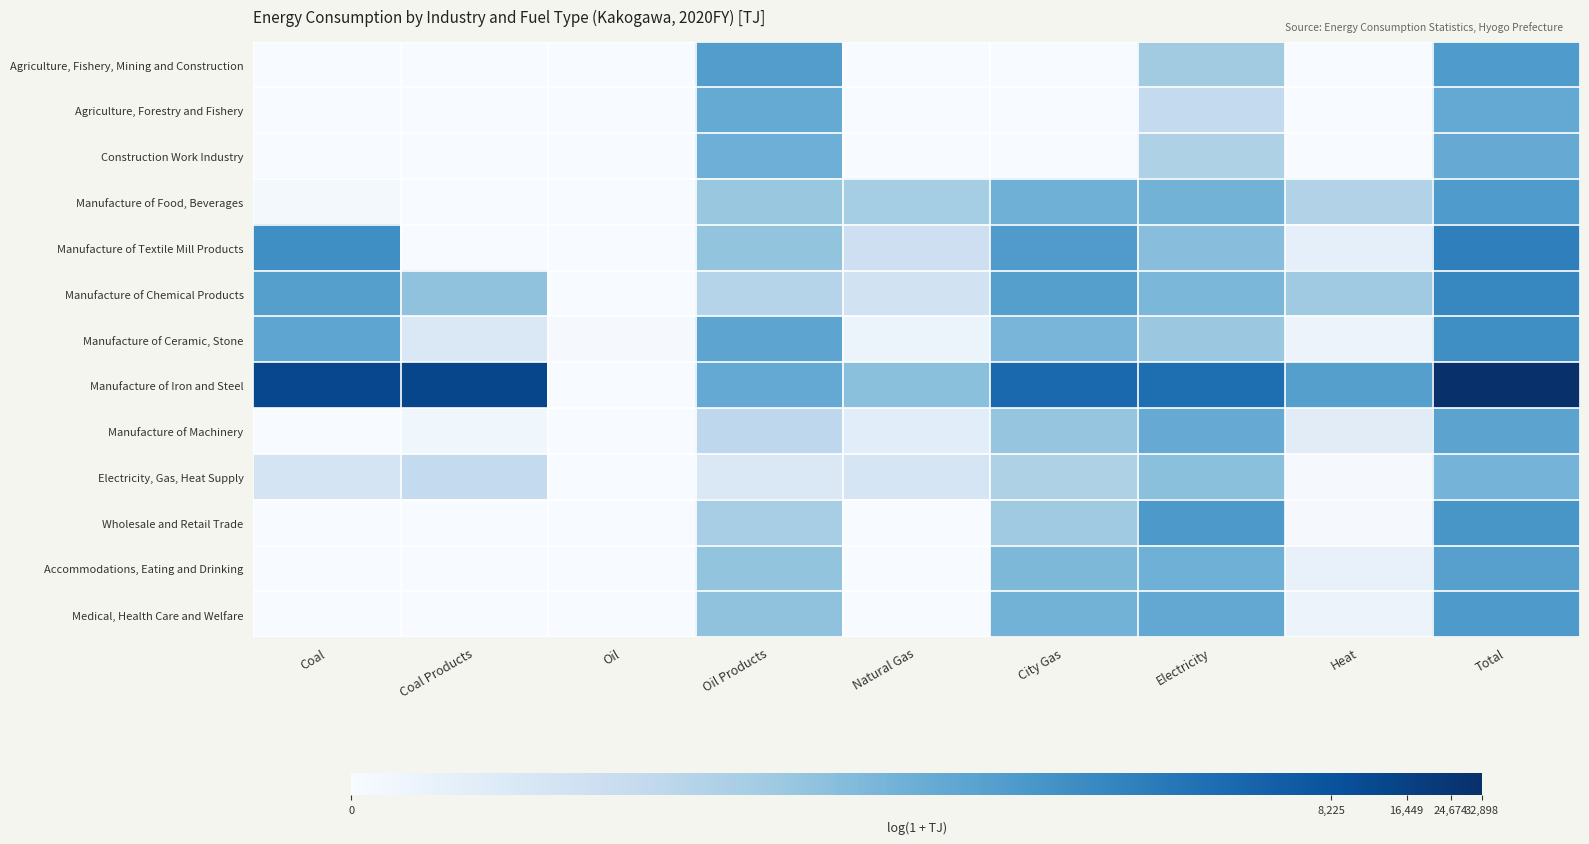

At Oil, list the series in order from smallest to largest.

Agriculture, Fishery, Mining and Construction, Agriculture, Forestry and Fishery, Construction Work Industry, Manufacture of Food, Beverages, Manufacture of Textile Mill Products, Manufacture of Chemical Products, Manufacture of Iron and Steel, Manufacture of Machinery, Electricity, Gas, Heat Supply, Wholesale and Retail Trade, Accommodations, Eating and Drinking, Medical, Health Care and Welfare, Manufacture of Ceramic, Stone